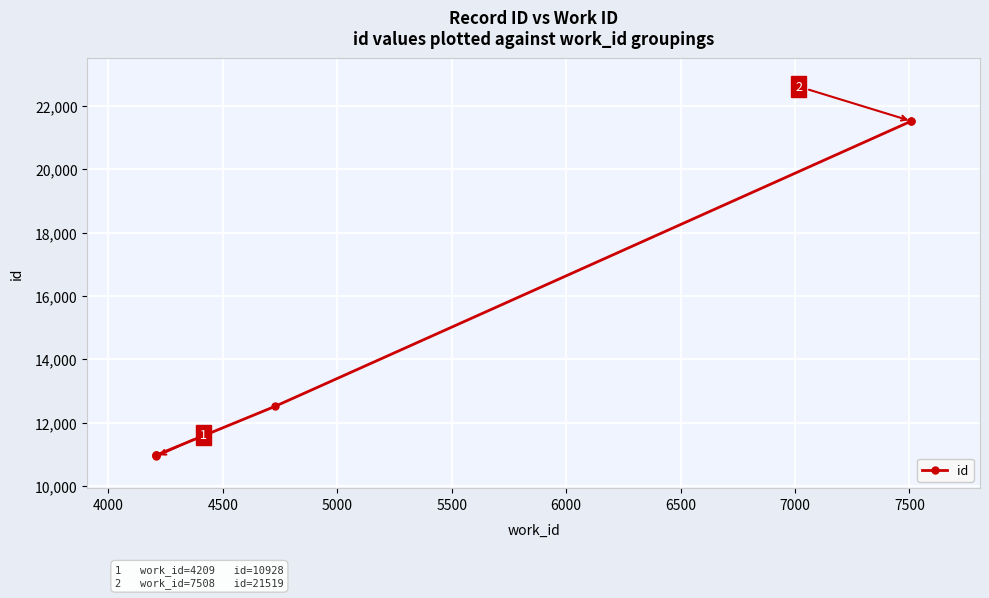

Is it true that the value at 5000 is 17511?

False